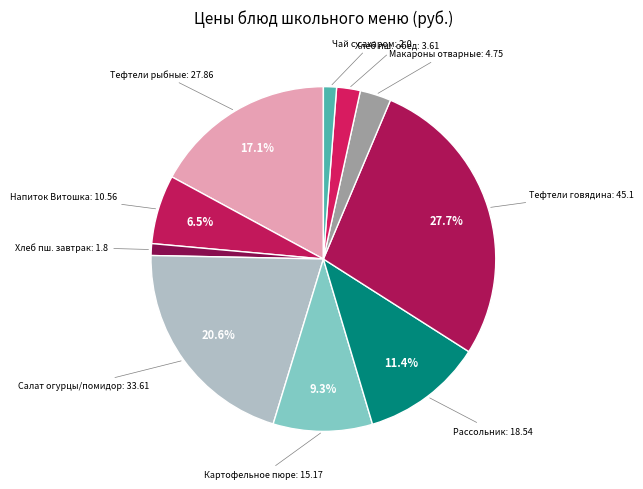

Count the number of slices in the pie.

10